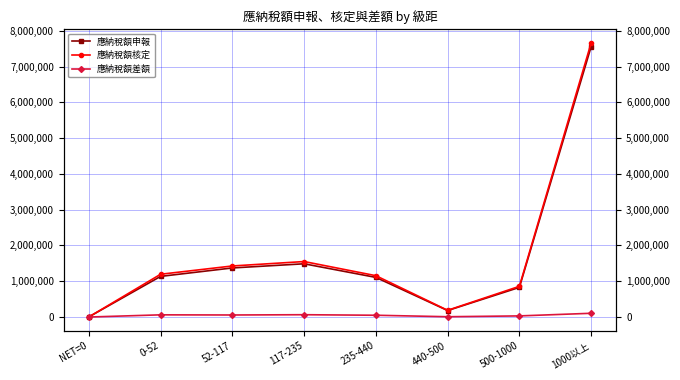

Is this an area chart (filled region under the line)?

No